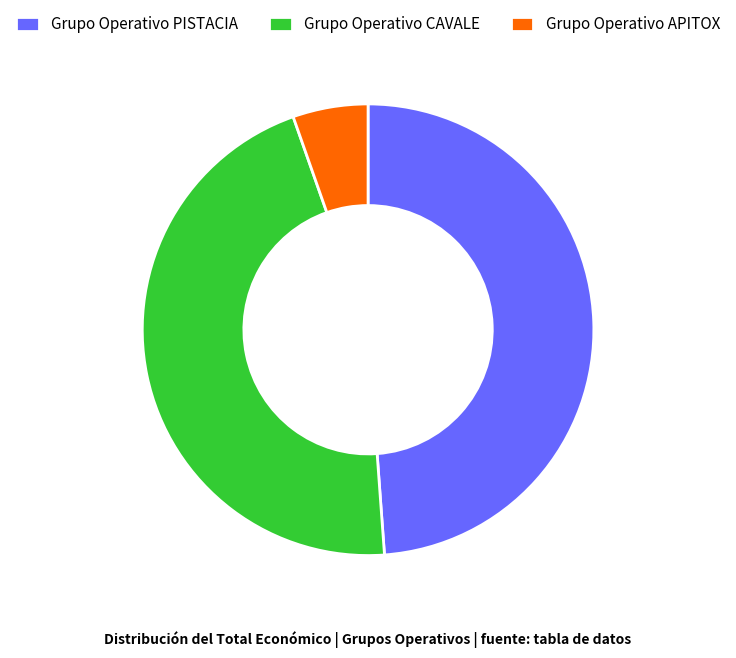

Rank the categories by value from highest to lowest.

Grupo Operativo PISTACIA, Grupo Operativo CAVALE, Grupo Operativo APITOX